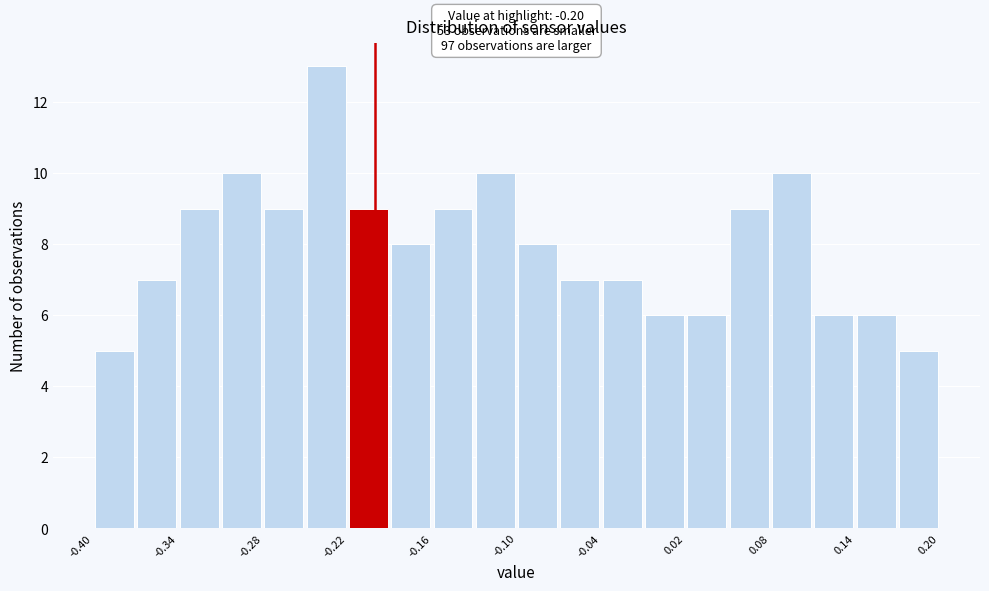

Around what value on the x-axis is the tallest bar? Give the approximate position of its centre, as read against the axis.

-0.23